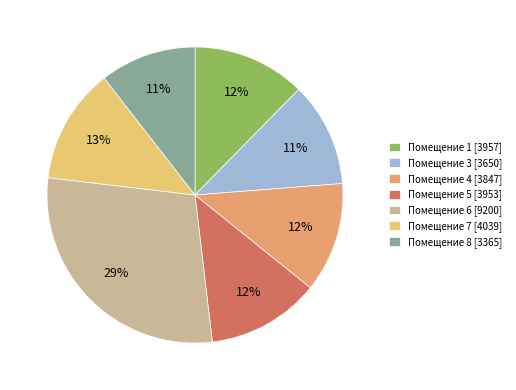

How many segments does this pie chart have?

7